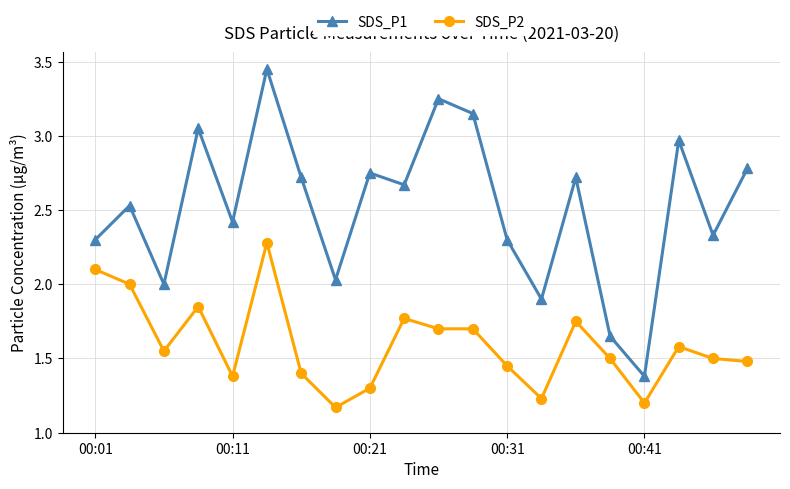

True or false: SDS_P2 and SDS_P1 intersect in this chart.

False